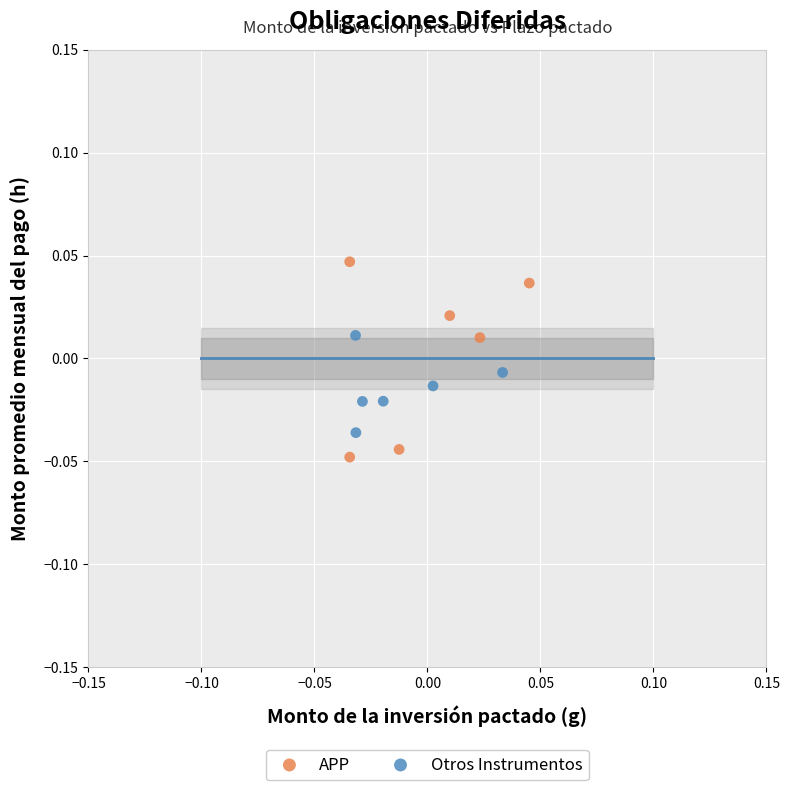

Which series has the widest spread of Y values?

APP